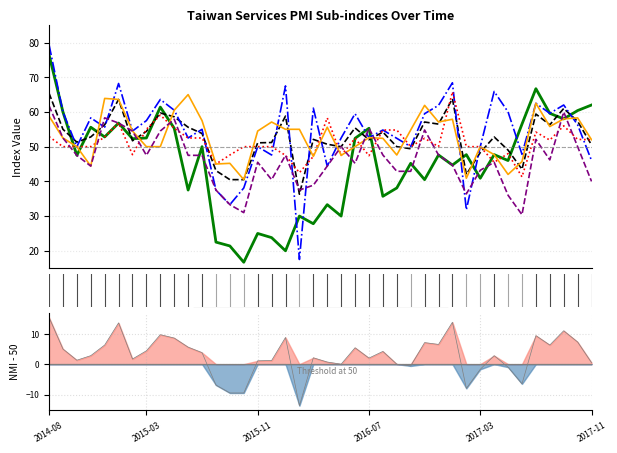

What are all the series names shown in the legend?

未來六個月的景氣狀況, 運輸倉儲NMI, 商業活動生產, 人力僱用, 新增訂單, 原物料價格